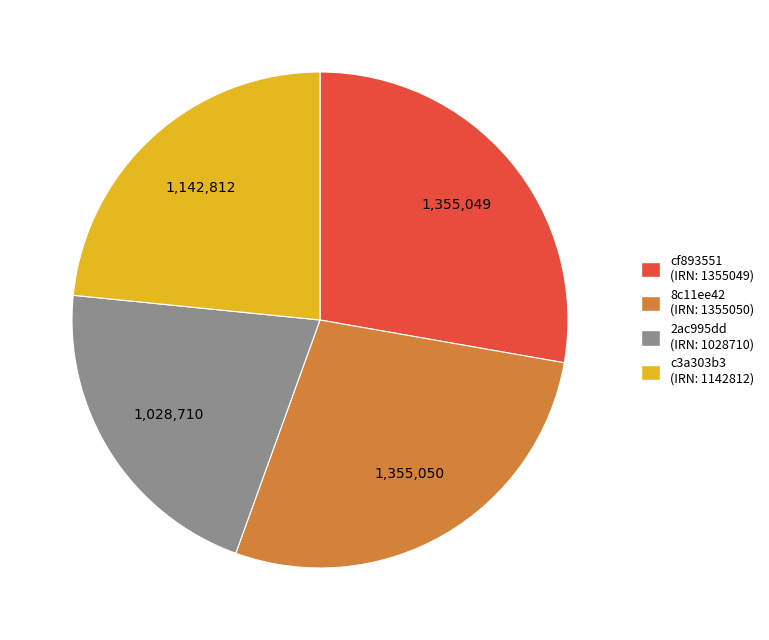

Which category has the smallest portion of the pie?

2ac995dd